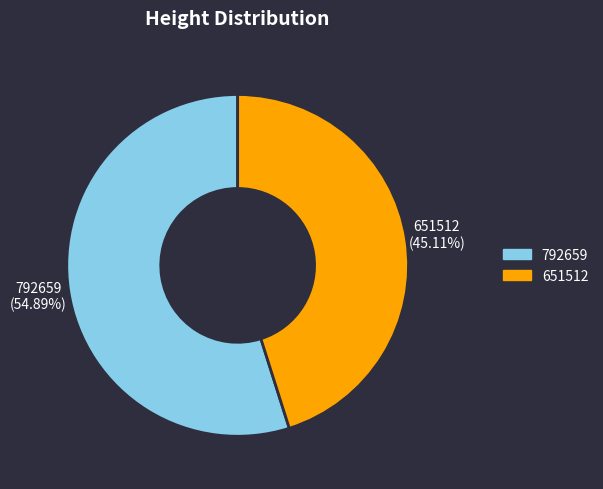

To the nearest percent, what is the difference between the largest and smallest slice percentages?

10%